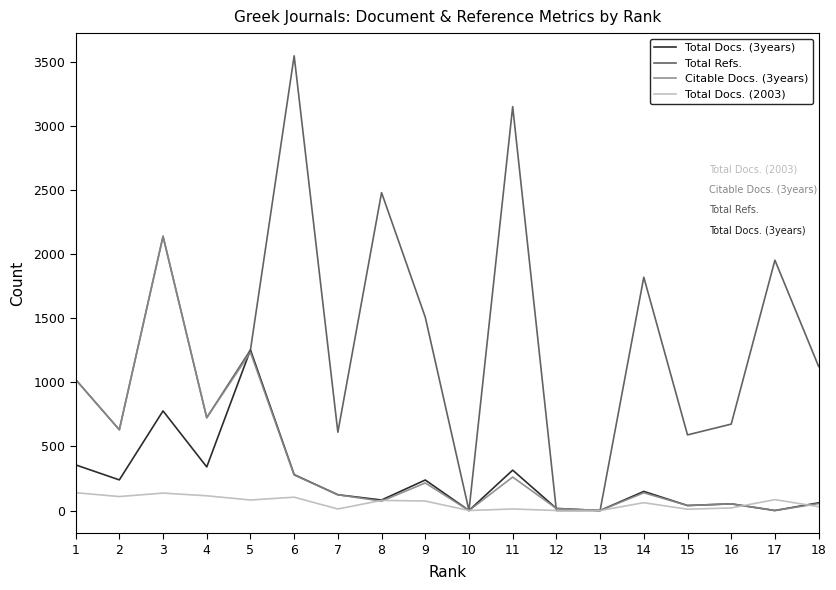

Does the chart display data point markers on the line(s)?

No